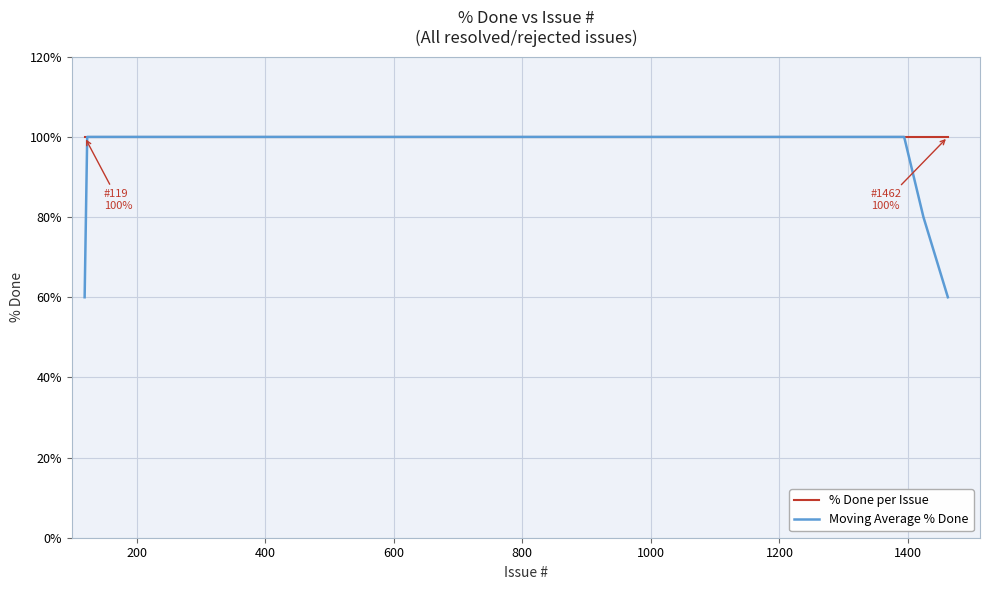

True or false: Moving Average % Done and % Done per Issue intersect in this chart.

False